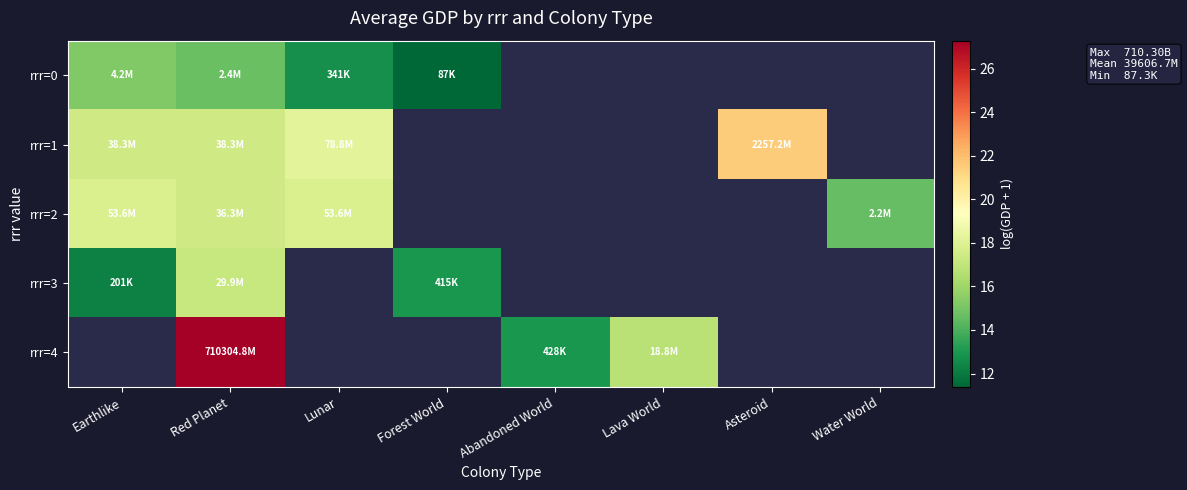

Where is rrr=3 nearest to the value 14?

Forest World